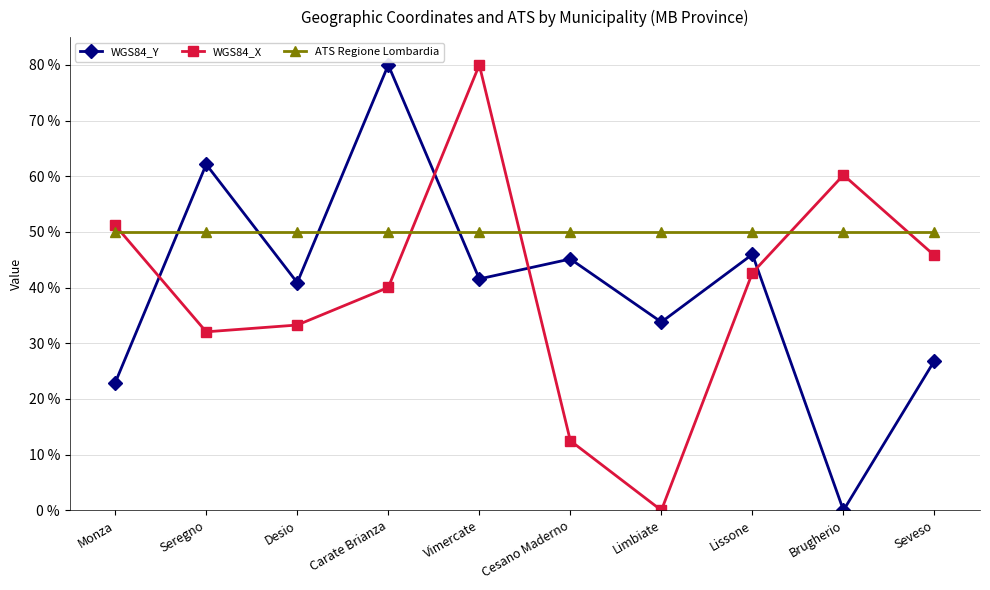

Reading left to right, what are all the values shown in this chart?

WGS84_Y: Monza=22.9	Seregno=62.1	Desio=40.9	Carate Brianza=80.0	Vimercate=41.6	Cesano Maderno=45.1	Limbiate=33.8	Lissone=46.0	Brugherio=0.0	Seveso=26.9
WGS84_X: Monza=51.2	Seregno=32.1	Desio=33.3	Carate Brianza=40.0	Vimercate=80.0	Cesano Maderno=12.5	Limbiate=0.0	Lissone=42.7	Brugherio=60.2	Seveso=45.8
ATS Regione Lombardia: Monza=50.0	Seregno=50.0	Desio=50.0	Carate Brianza=50.0	Vimercate=50.0	Cesano Maderno=50.0	Limbiate=50.0	Lissone=50.0	Brugherio=50.0	Seveso=50.0